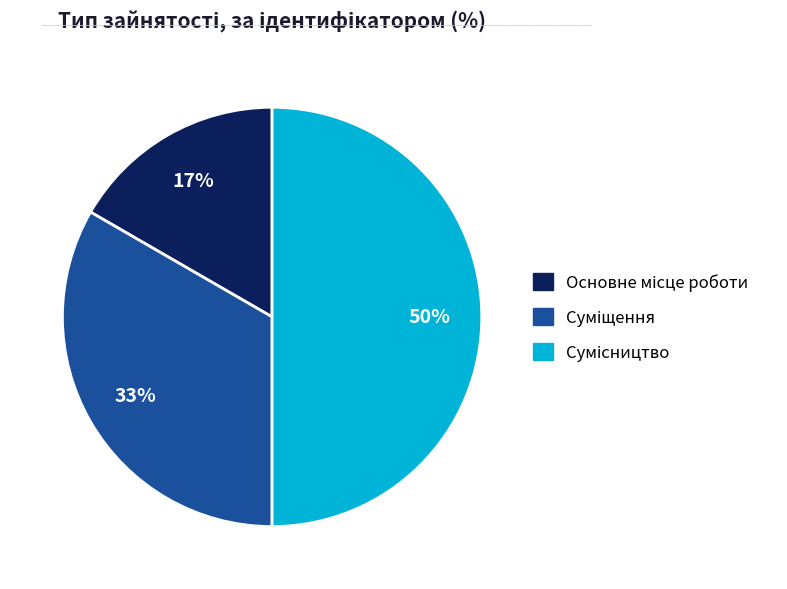

To the nearest percent, what is the average slice percentage?

33%